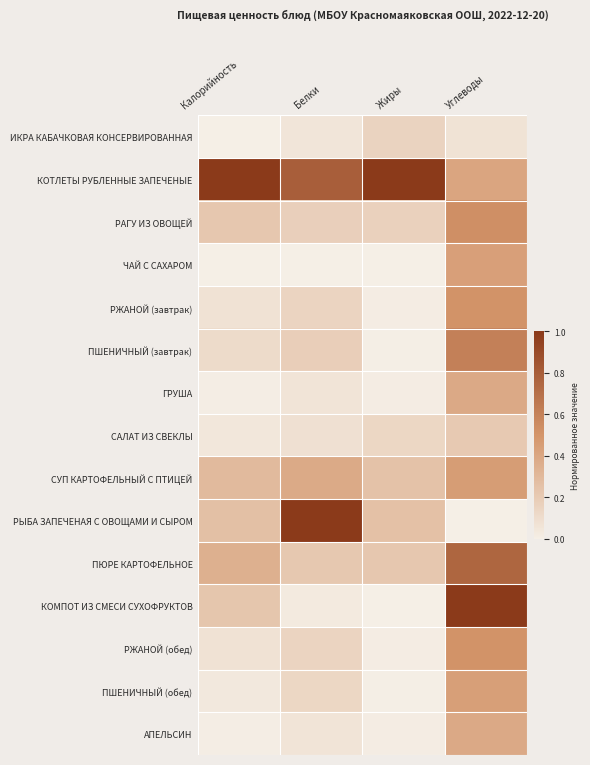

Reading left to right, extract all data points from this chart.

ИКРА КАБАЧКОВАЯ КОНСЕРВИРОВАННАЯ: Калорийность=0.0	Белки=0.1	Жиры=0.2	Углеводы=0.1
КОТЛЕТЫ РУБЛЕННЫЕ ЗАПЕЧЕНЫЕ: Калорийность=1.0	Белки=0.8	Жиры=1.0	Углеводы=0.4
РАГУ ИЗ ОВОЩЕЙ: Калорийность=0.2	Белки=0.2	Жиры=0.2	Углеводы=0.5
ЧАЙ С САХАРОМ: Калорийность=0.0	Белки=0.0	Жиры=0.0	Углеводы=0.4
РЖАНОЙ (завтрак): Калорийность=0.1	Белки=0.2	Жиры=0.0	Углеводы=0.5
ПШЕНИЧНЫЙ (завтрак): Калорийность=0.1	Белки=0.2	Жиры=0.0	Углеводы=0.6
ГРУША: Калорийность=0.0	Белки=0.1	Жиры=0.0	Углеводы=0.4
САЛАТ ИЗ СВЕКЛЫ: Калорийность=0.0	Белки=0.1	Жиры=0.1	Углеводы=0.2
СУП КАРТОФЕЛЬНЫЙ С ПТИЦЕЙ: Калорийность=0.3	Белки=0.4	Жиры=0.2	Углеводы=0.5
РЫБА ЗАПЕЧЕНАЯ С ОВОЩАМИ И СЫРОМ: Калорийность=0.3	Белки=1.0	Жиры=0.3	Углеводы=0.0
ПЮРЕ КАРТОФЕЛЬНОЕ: Калорийность=0.4	Белки=0.2	Жиры=0.2	Углеводы=0.8
КОМПОТ ИЗ СМЕСИ СУХОФРУКТОВ: Калорийность=0.2	Белки=0.0	Жиры=0.0	Углеводы=1.0
РЖАНОЙ (обед): Калорийность=0.1	Белки=0.2	Жиры=0.0	Углеводы=0.5
ПШЕНИЧНЫЙ (обед): Калорийность=0.0	Белки=0.1	Жиры=0.0	Углеводы=0.4
АПЕЛЬСИН: Калорийность=0.0	Белки=0.1	Жиры=0.0	Углеводы=0.4